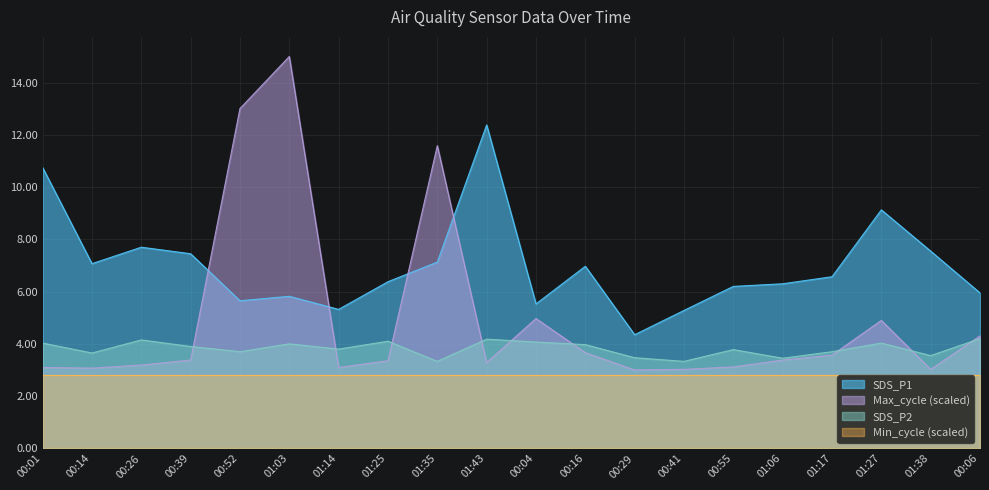

True or false: SDS_P1 and SDS_P2 intersect in this chart.

False